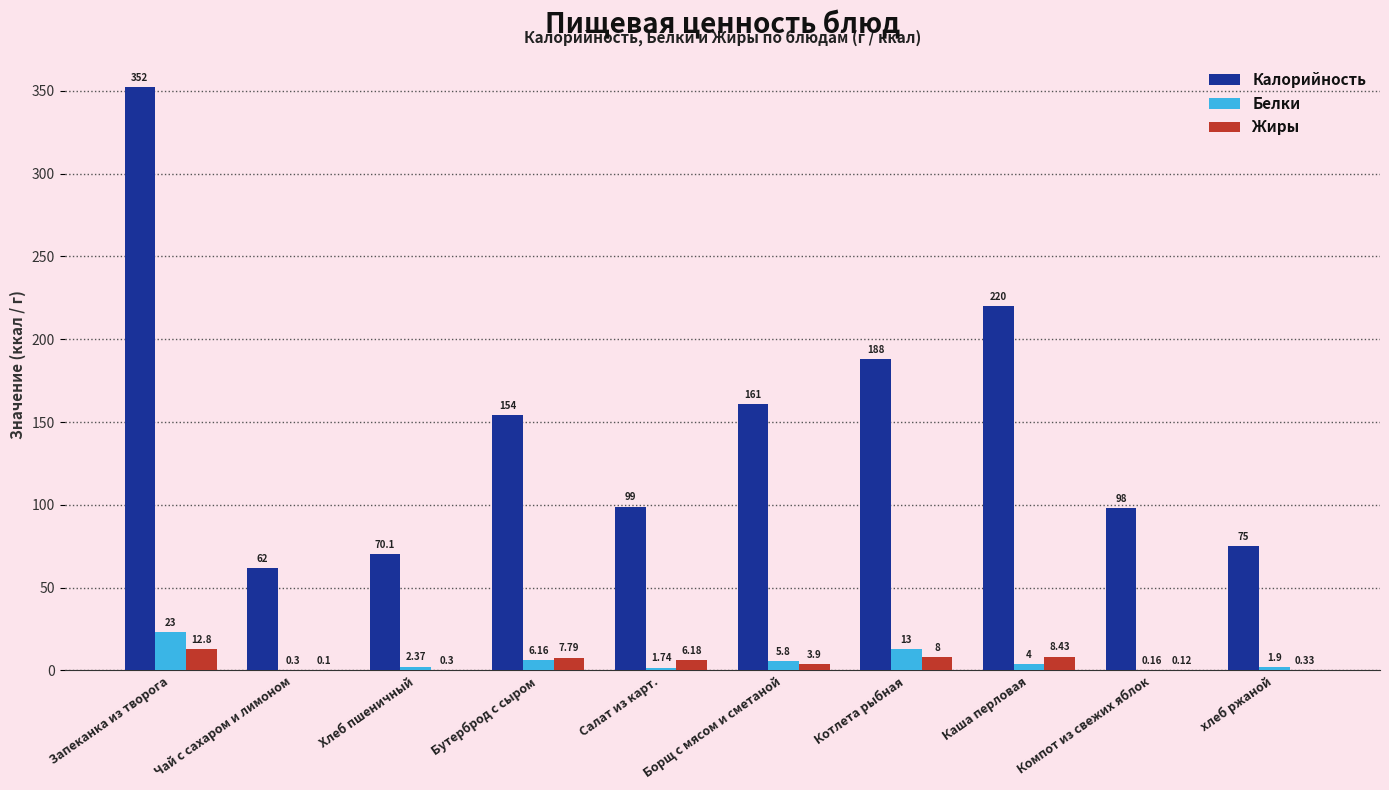

Between Чай с сахаром и лимоном and хлеб ржаной, which series saw the biggest shift?

Калорийность